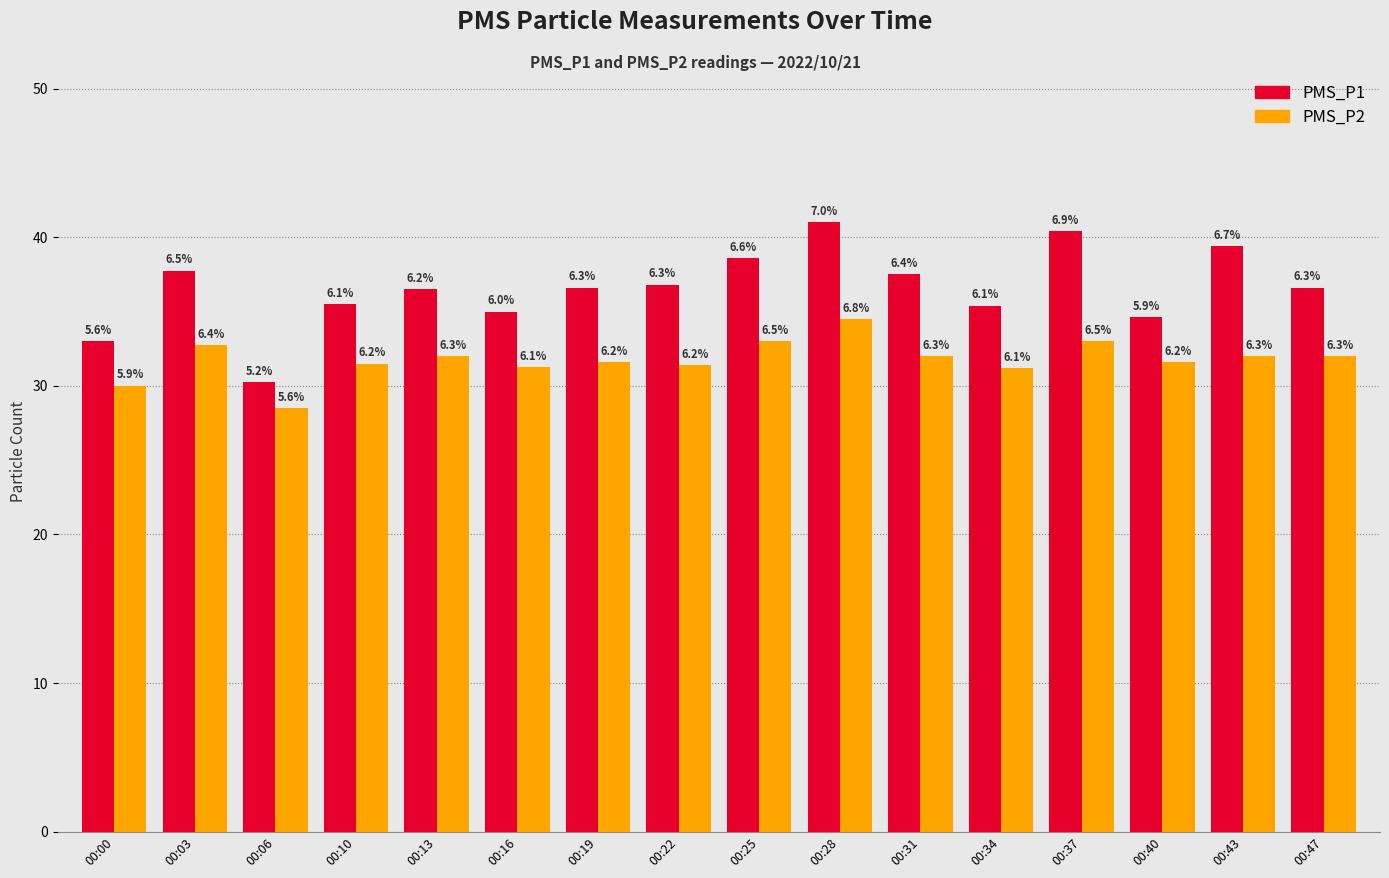

What are all the series names shown in the legend?

PMS_P1, PMS_P2